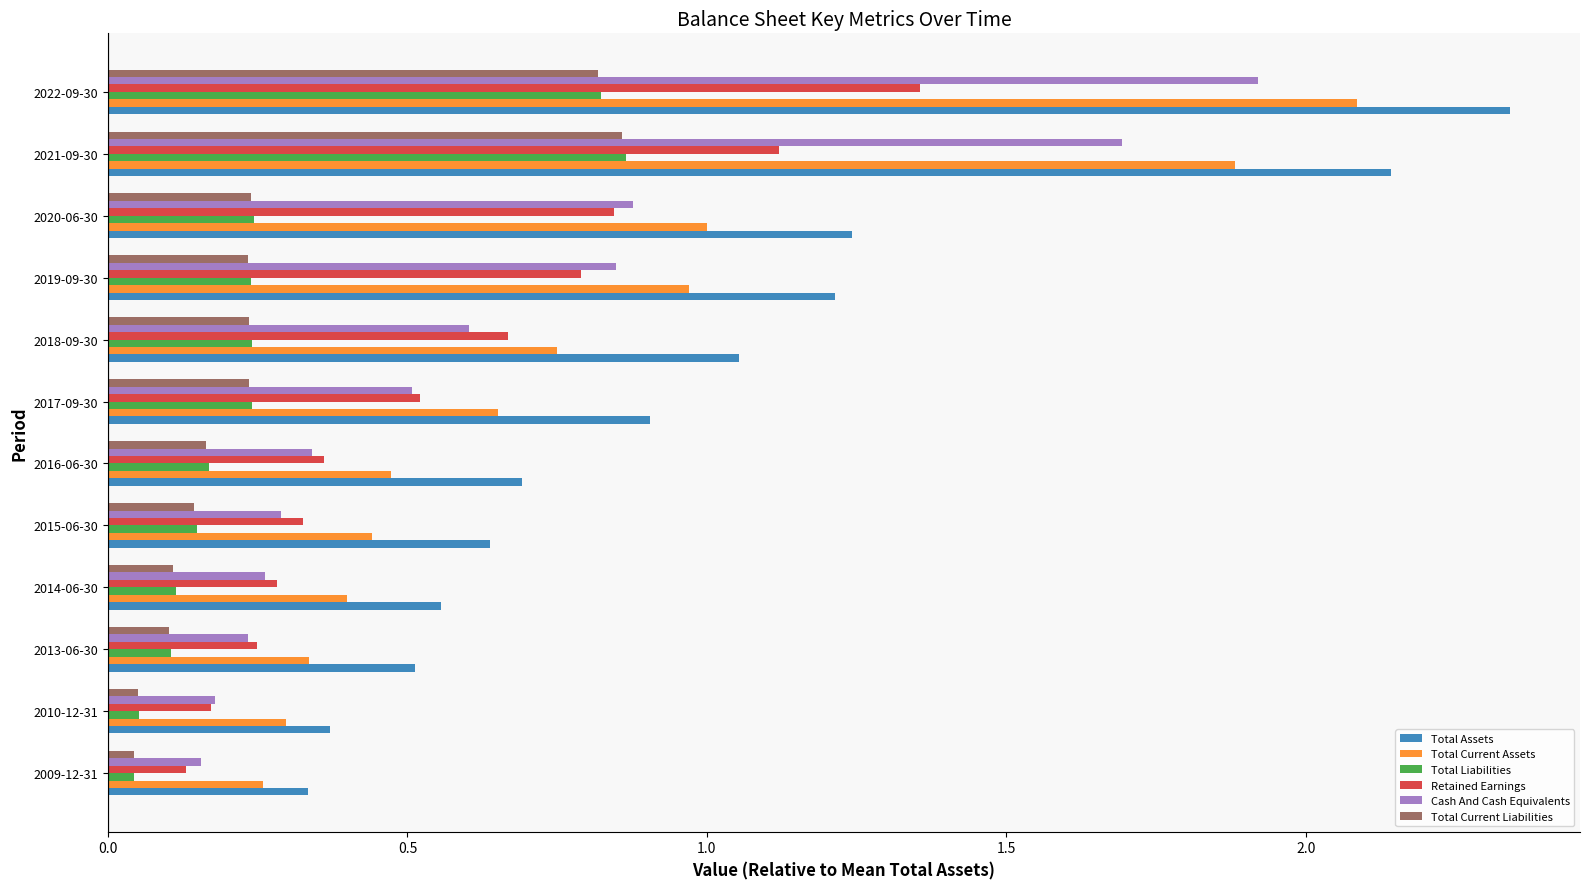

The Total Current Liabilities series shows 0.1 at 2010-12-31. True or false?

True